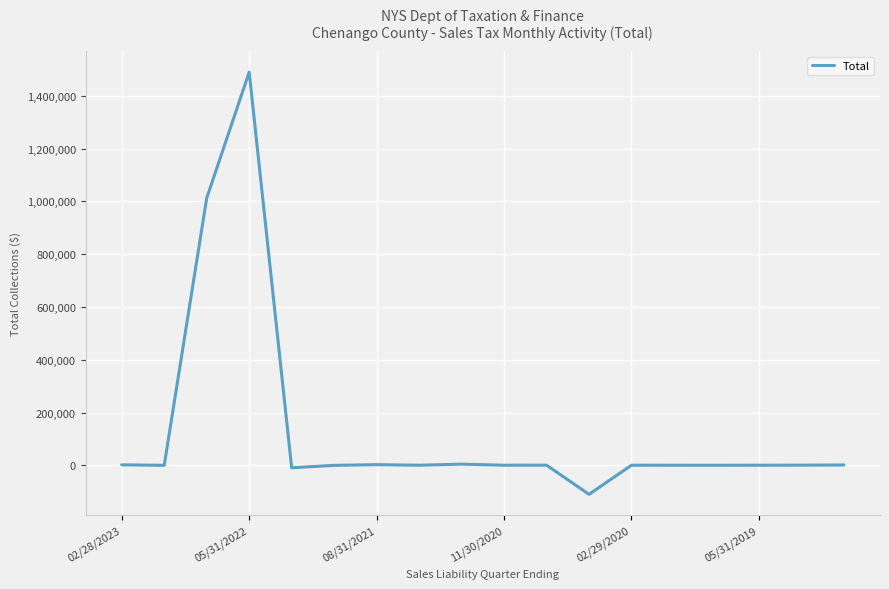

What is the minimum value shown in the chart?

-109942.8